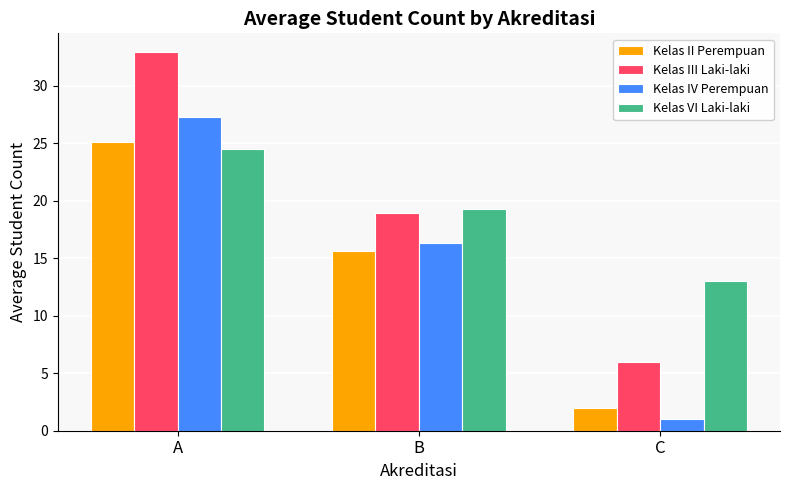

Read the Kelas VI Laki-laki value at C.

13.0